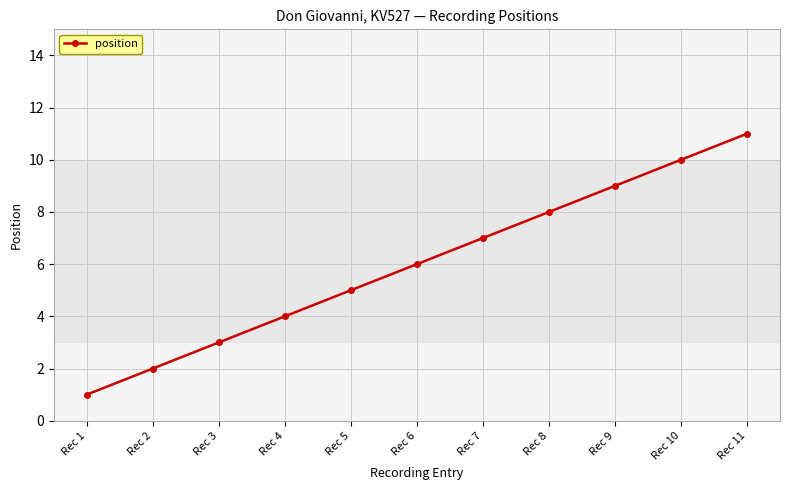

How many values are below 6?

5